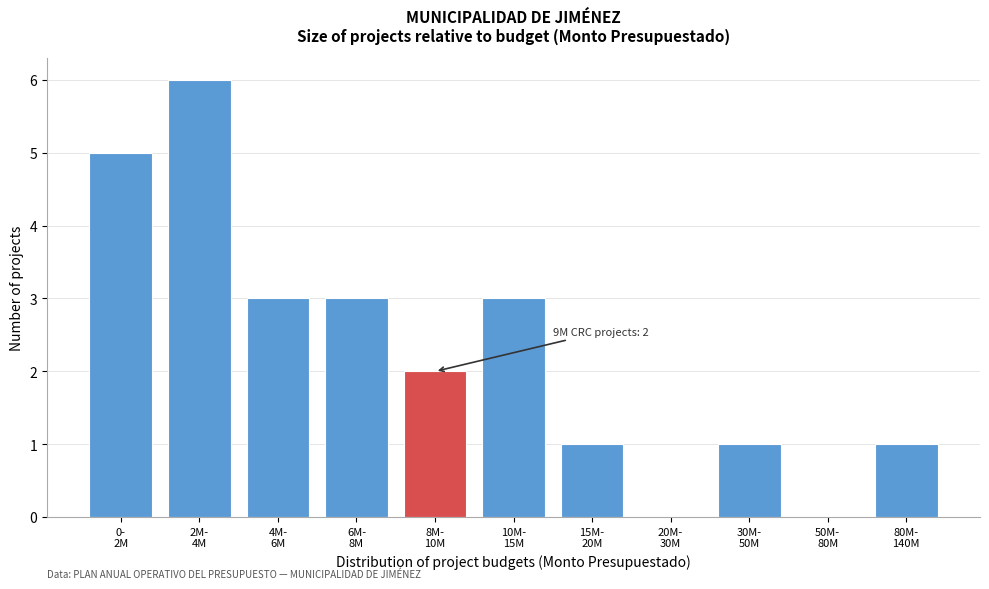

What is the greatest value displayed?

6